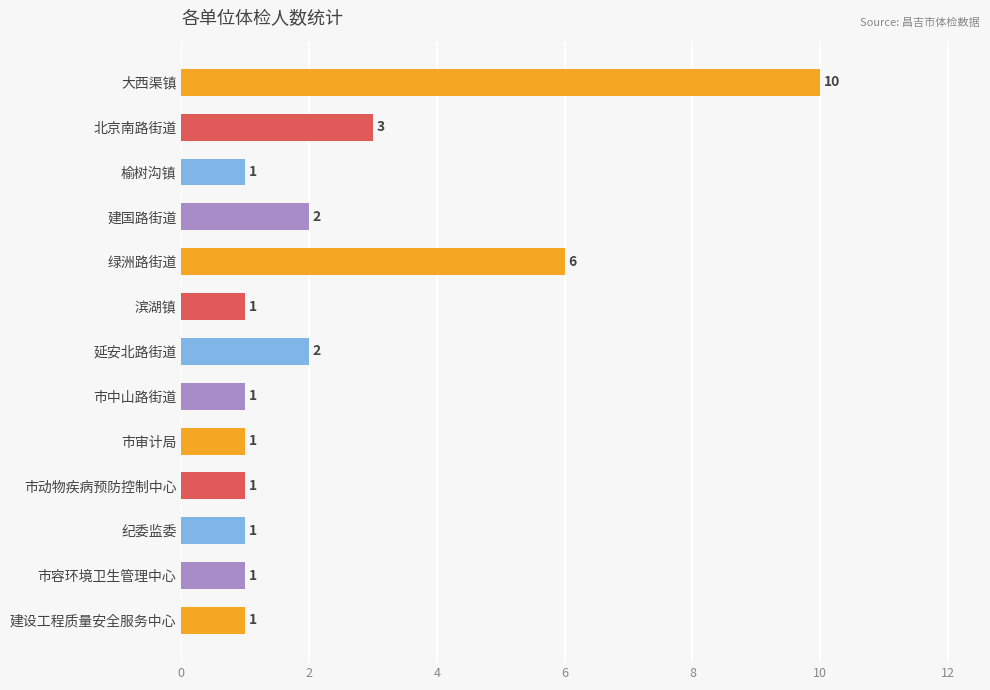

How many values are between 1 and 2?

10